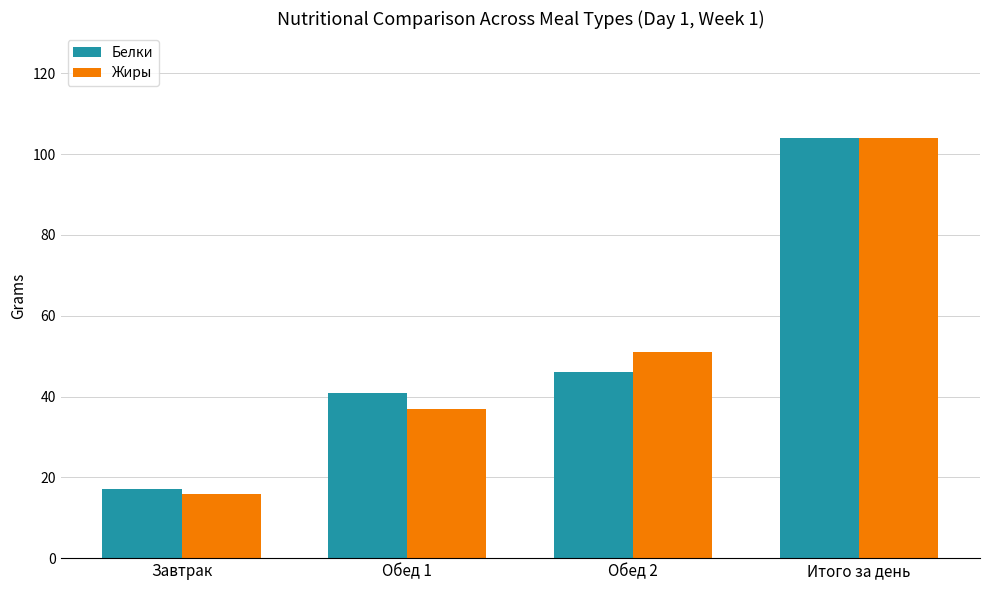

Rank the series at Обед 1 from lowest to highest value.

Жиры, Белки